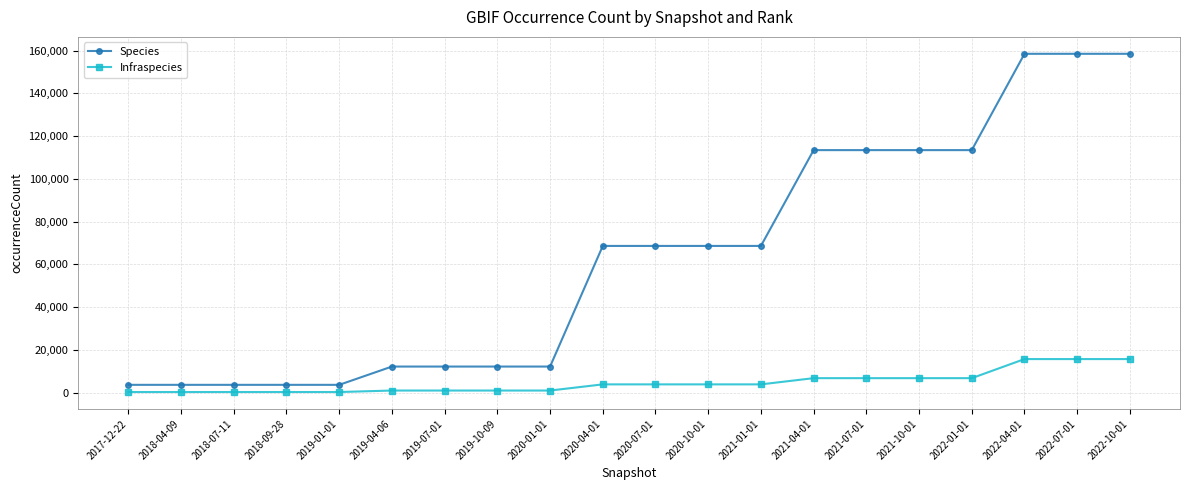

What is the label of the 7th point from the right?

2021-04-01